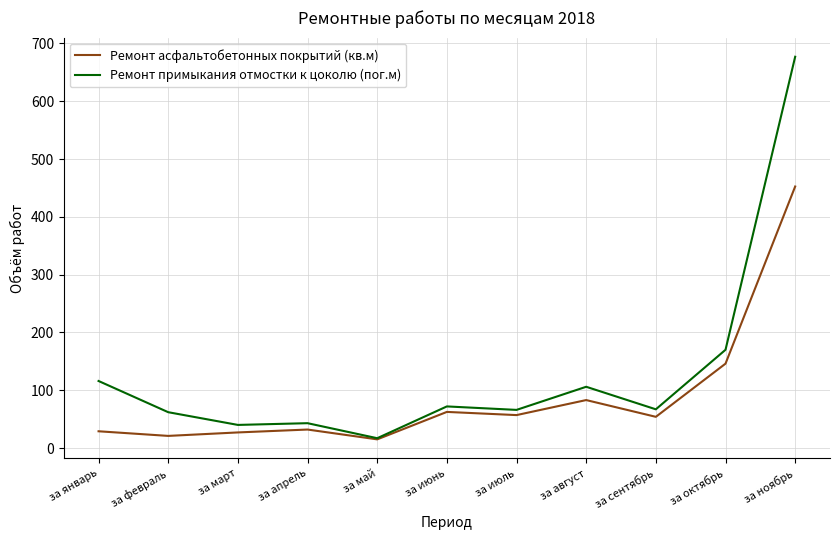

Does the chart display data point markers on the line(s)?

No